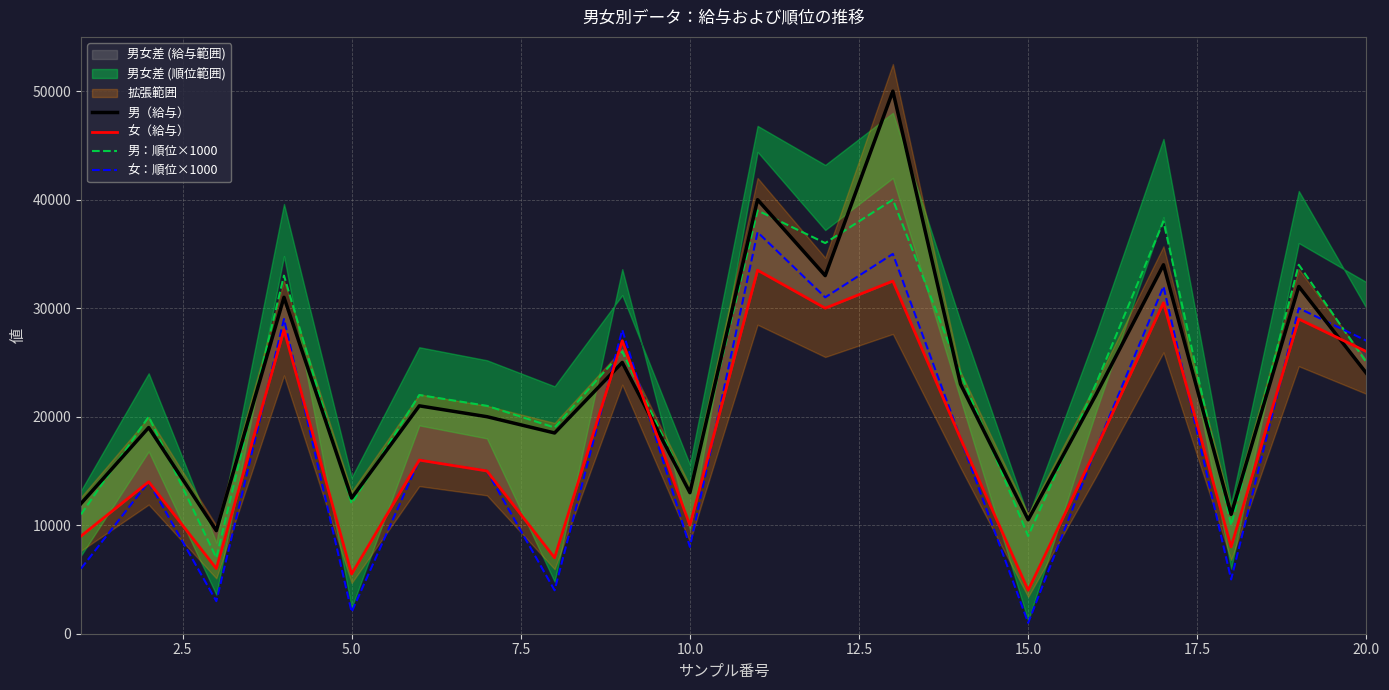

Rank the series by their maximum value, from highest to lowest.

男（給与）, 男：順位×1000, 女：順位×1000, 女（給与）